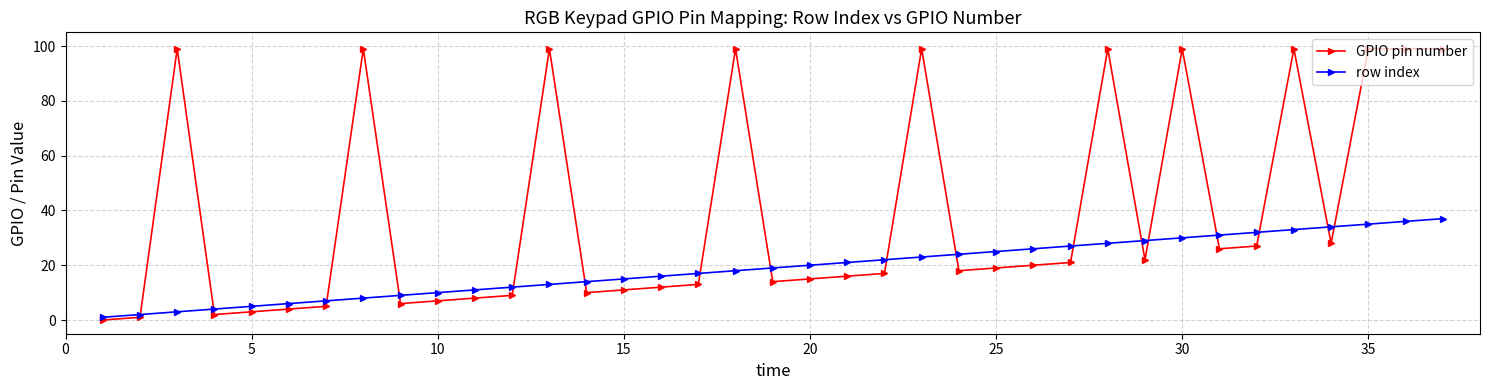

Which series has the widest spread of values?

GPIO pin number